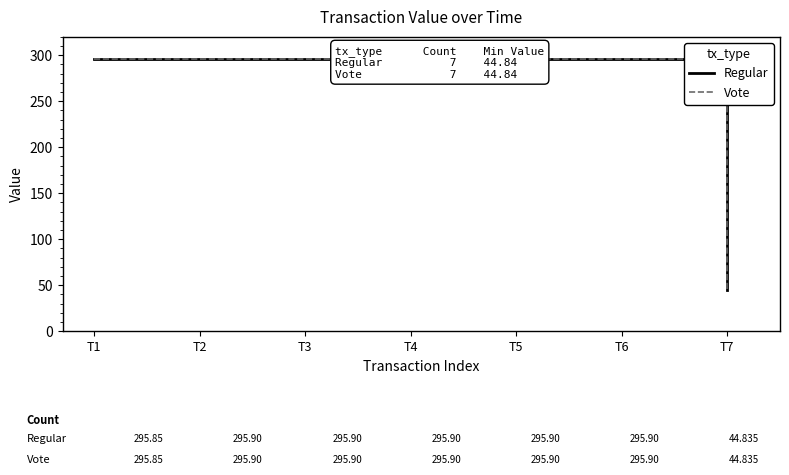

Which has a higher value, T5 or T3?

T5